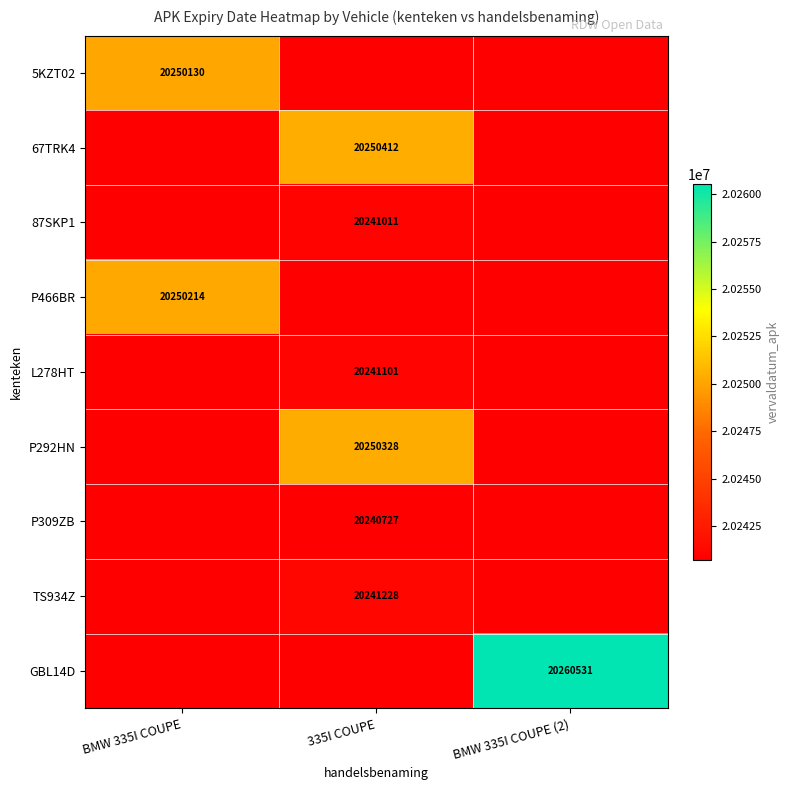

What is the greatest value displayed?

20260531